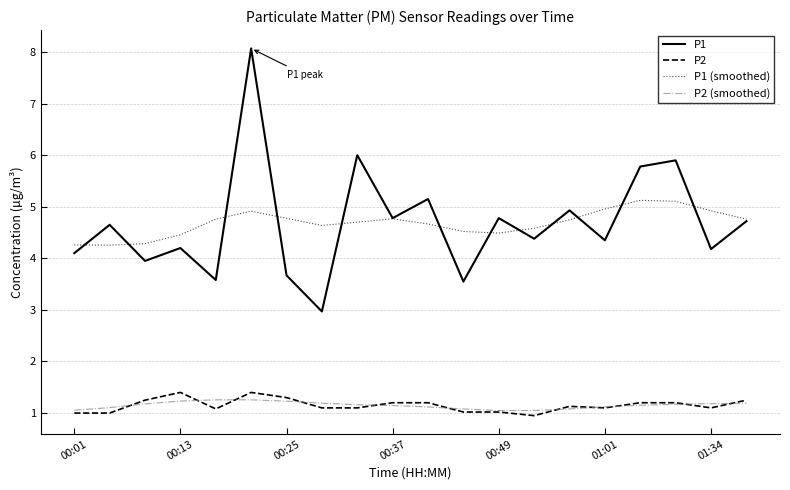

True or false: P2 and P1 (smoothed) cross at least once.

False